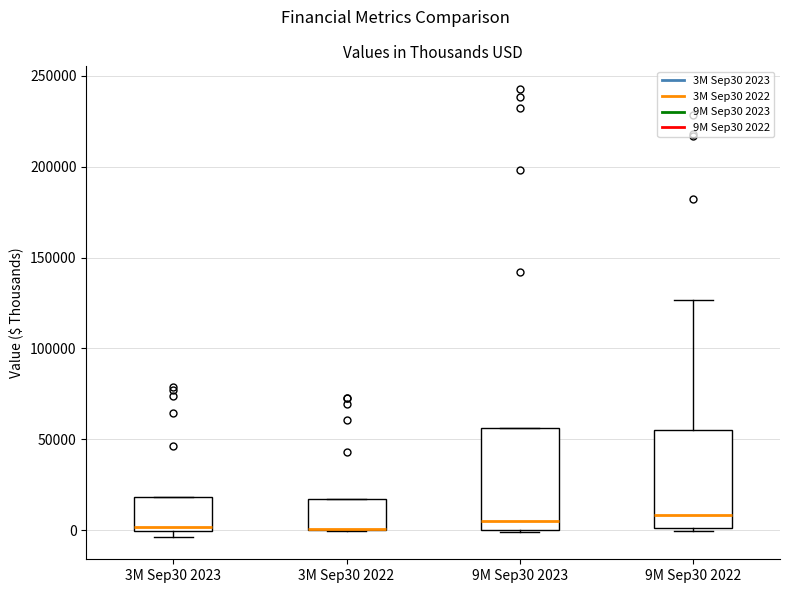

Where does the upper whisker of the box for 9M Sep30 2022 end on the y-axis? The values are not printed on the chart, so give them approximately, as read against the axis.

125000